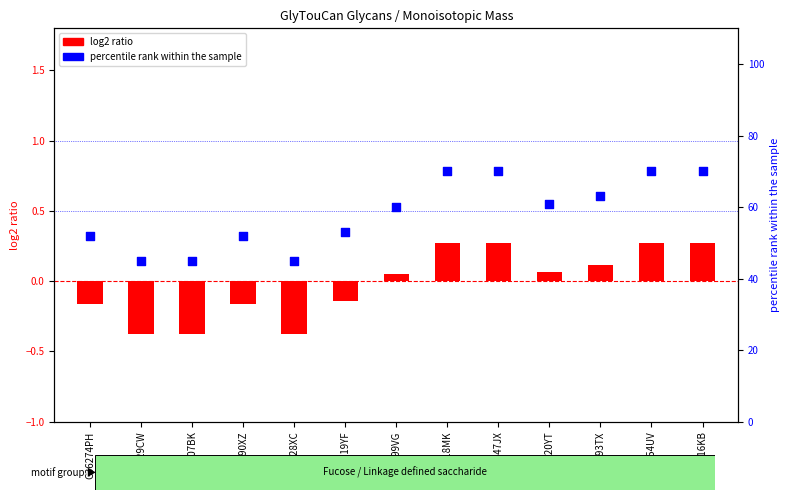

Which series reaches the maximum Y coordinate?

percentile rank within the sample